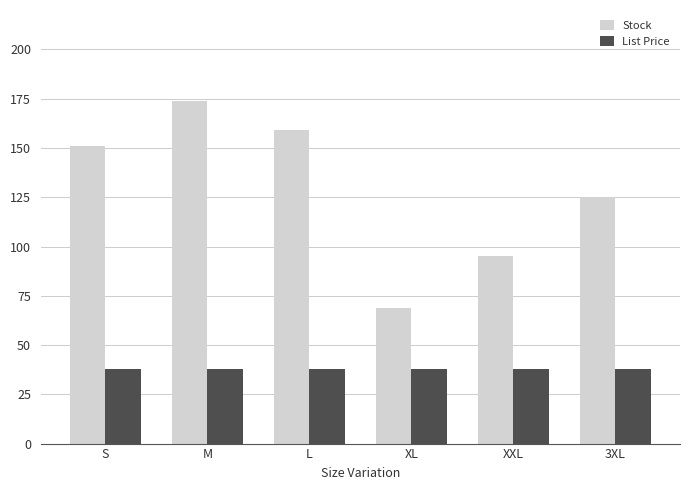

Where is Stock nearest to the value 121?

3XL